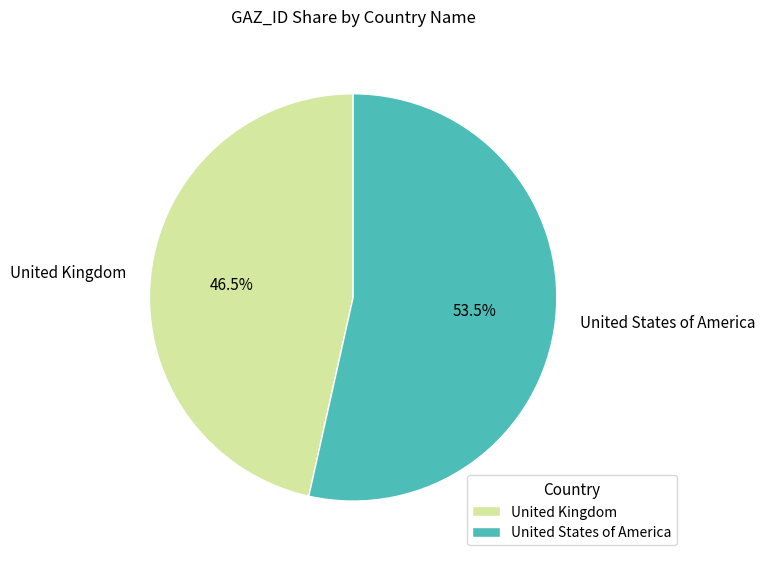

Which category has the biggest portion of the pie?

United States of America